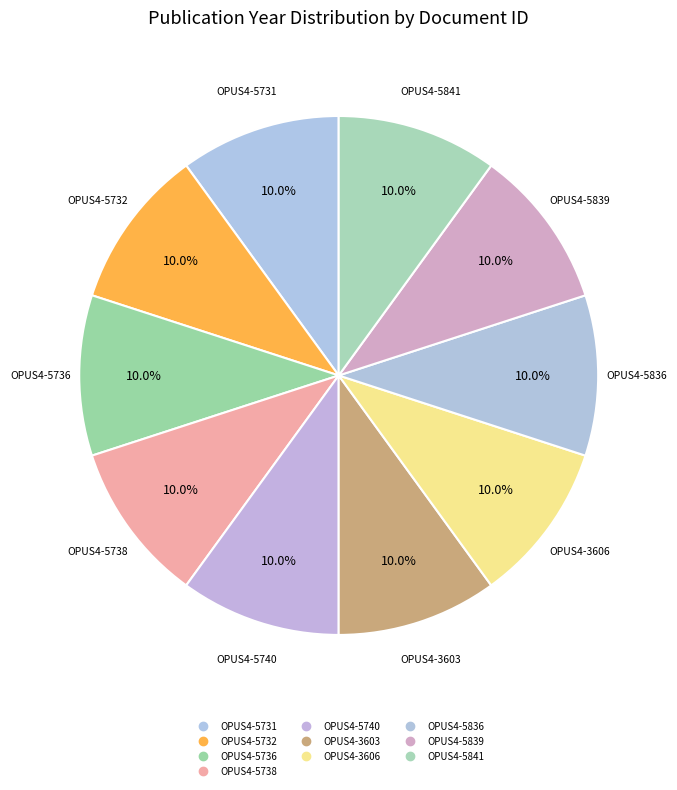

Does OPUS4-5736 represent more than half of the total?

No